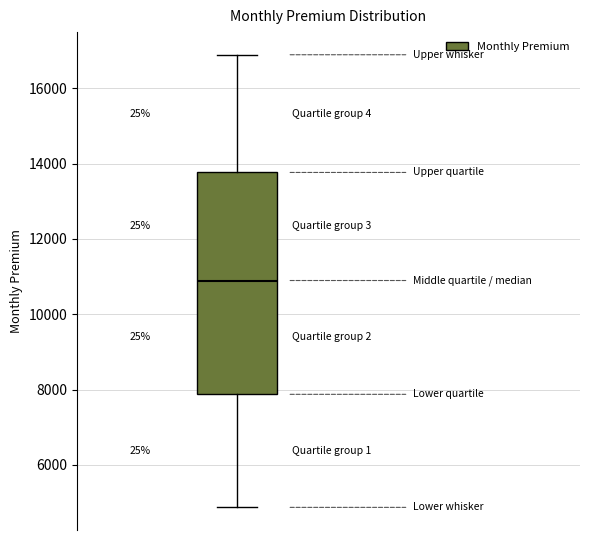

Transcribe this box plot: give where the median line is, the range the box spans, and where the two whiskers end, as read against the y-axis. The values are not printed on the chart, so give them approximately, as read against the axis.

median 10800, box 7800 to 13800, whiskers 4800 to 16800